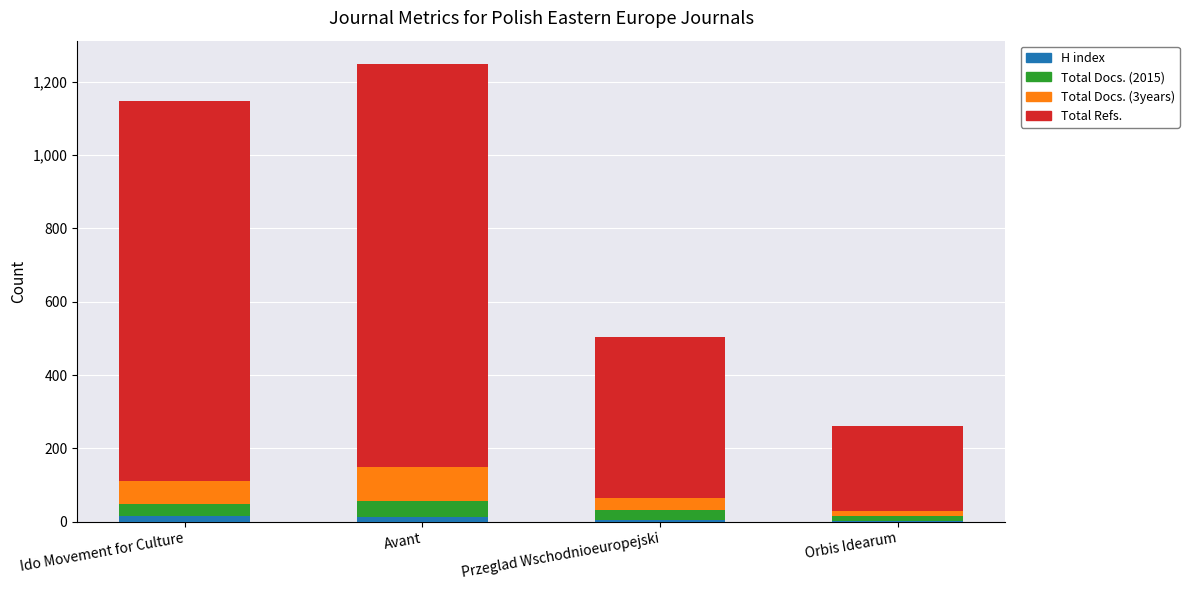

Count the number of categories in the chart.

4